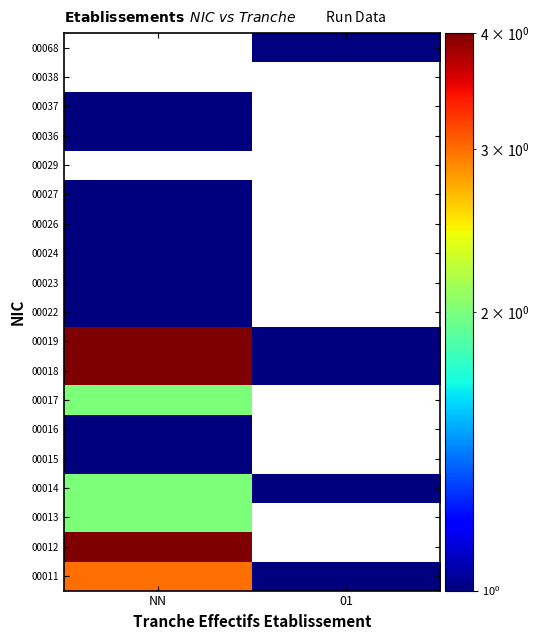

Rank the series by their maximum value, from highest to lowest.

00012, 00018, 00019, 00011, 00013, 00014, 00022, 00023, 00024, 00026, 00027, 00029, 00036, 00037, 00038, 00068, 00017, 00015, 00016